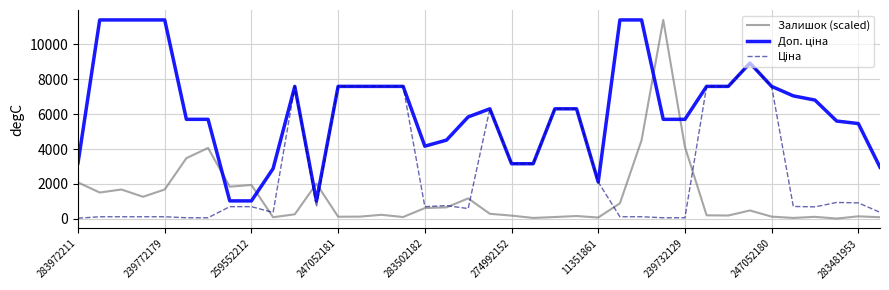

What is the maximum value for Залишок (scaled)?

11410.0